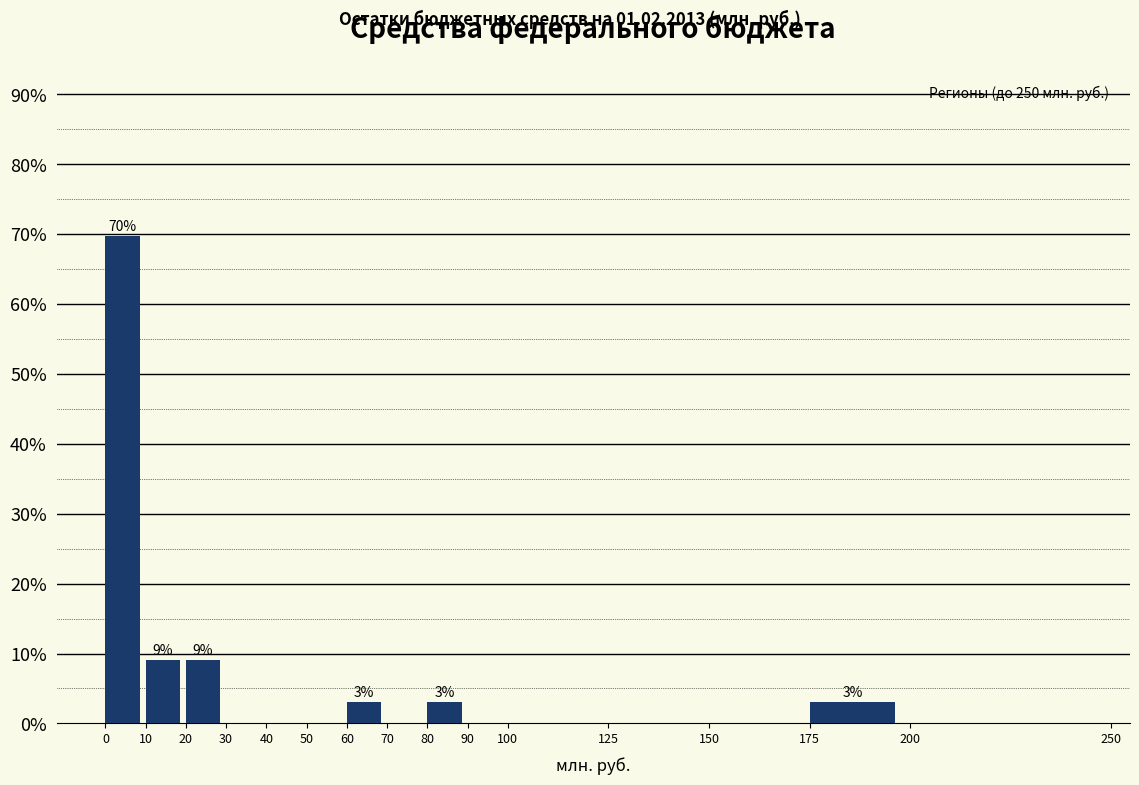

Over which range of the x-axis is the bar tallest?

0 to 10